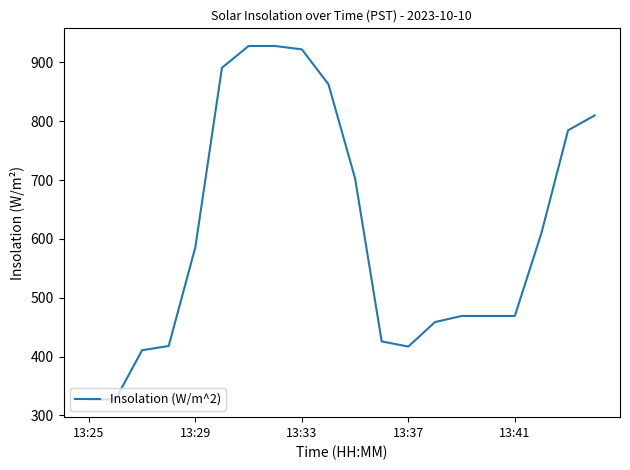

Does the chart have visible grid lines?

No